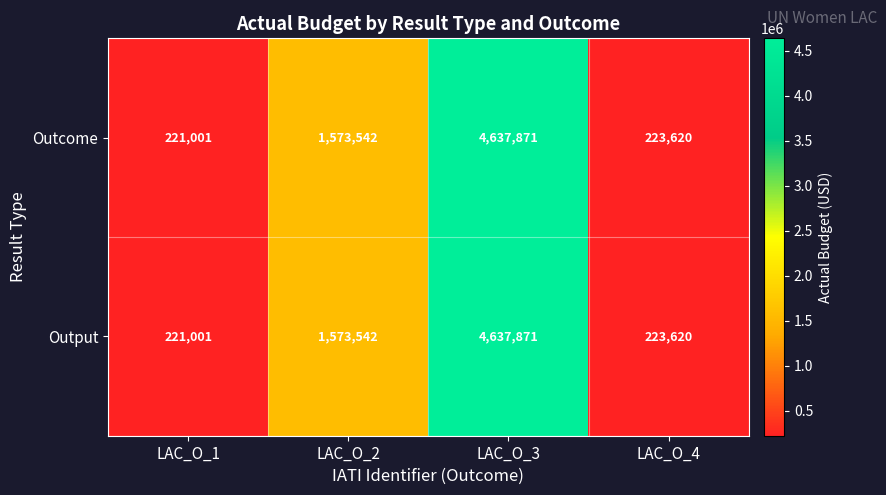

What is the difference between the second highest and second lowest values in the Outcome series?

1349922